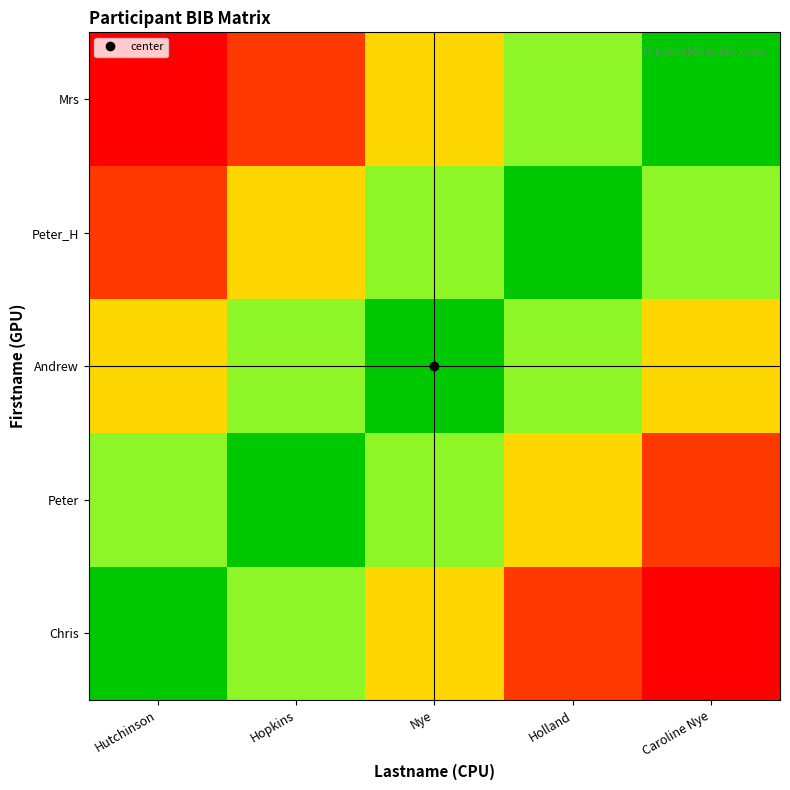

At how many categories does at least one series exceed 0?

5